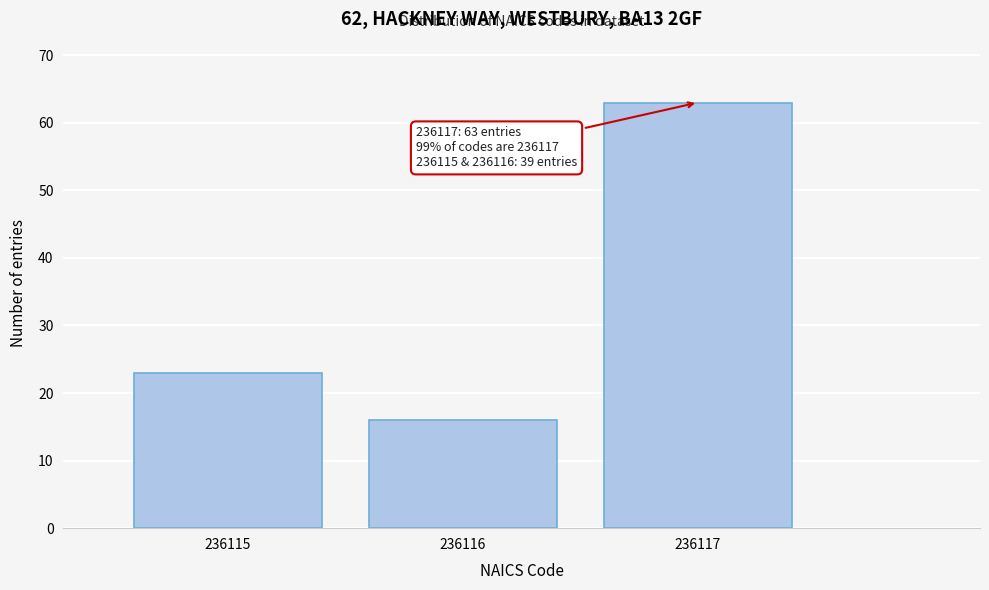

Reading left to right, extract all data points from this chart.

23	16	63